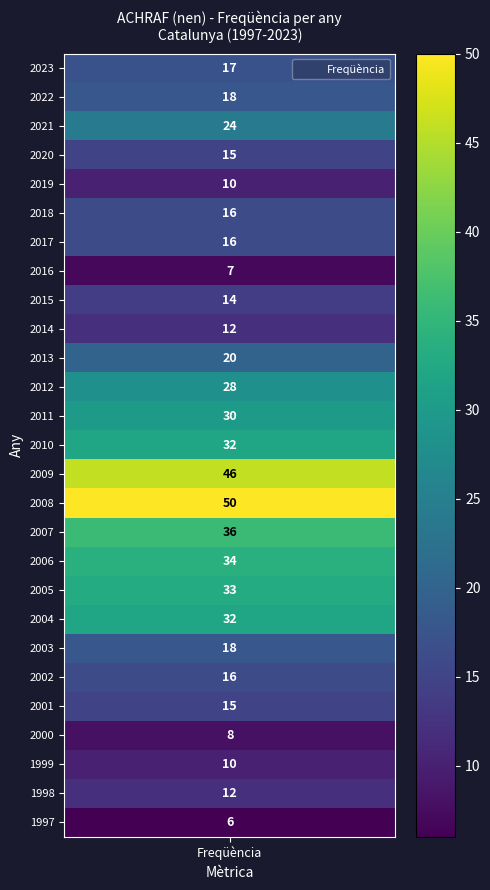

Where does the data first go above 17?

2022